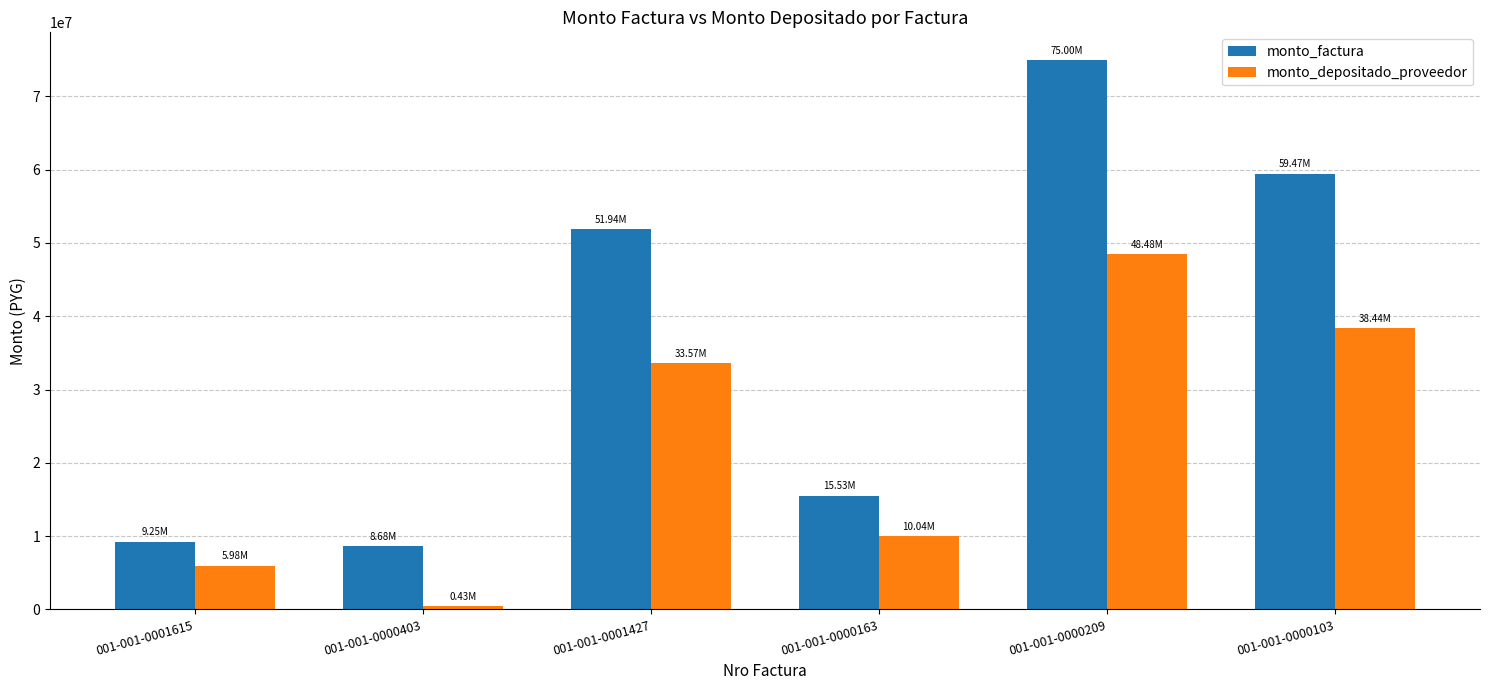

Reading right to left, extract all data points from this chart.

monto_factura: 001-001-0000103=59473313	001-001-0000209=75000000	001-001-0000163=15526687	001-001-0001427=51939567	001-001-0000403=8683454	001-001-0001615=9254594
monto_depositado_proveedor: 001-001-0000103=38441386	001-001-0000209=48477273	001-001-0000163=10035886	001-001-0001427=33571848	001-001-0000403=434173	001-001-0001615=5981833